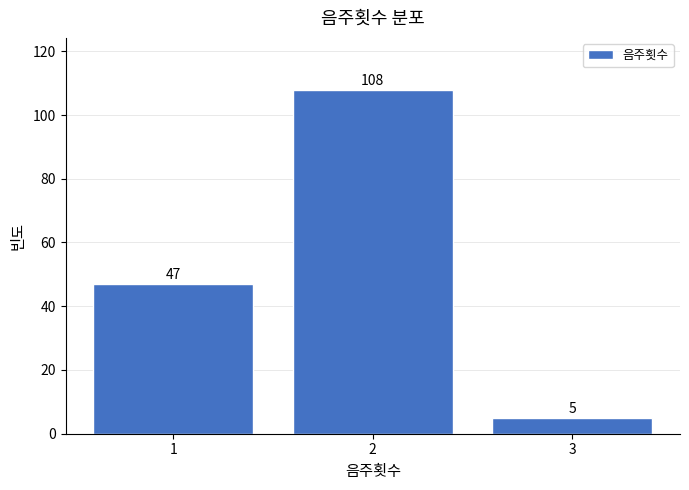

Reading left to right, list every bar in this chart as the range it spans on the x-axis followed by its height.

0.5 to 1.5: 47
1.5 to 2.5: 108
2.5 to 3.5: 5